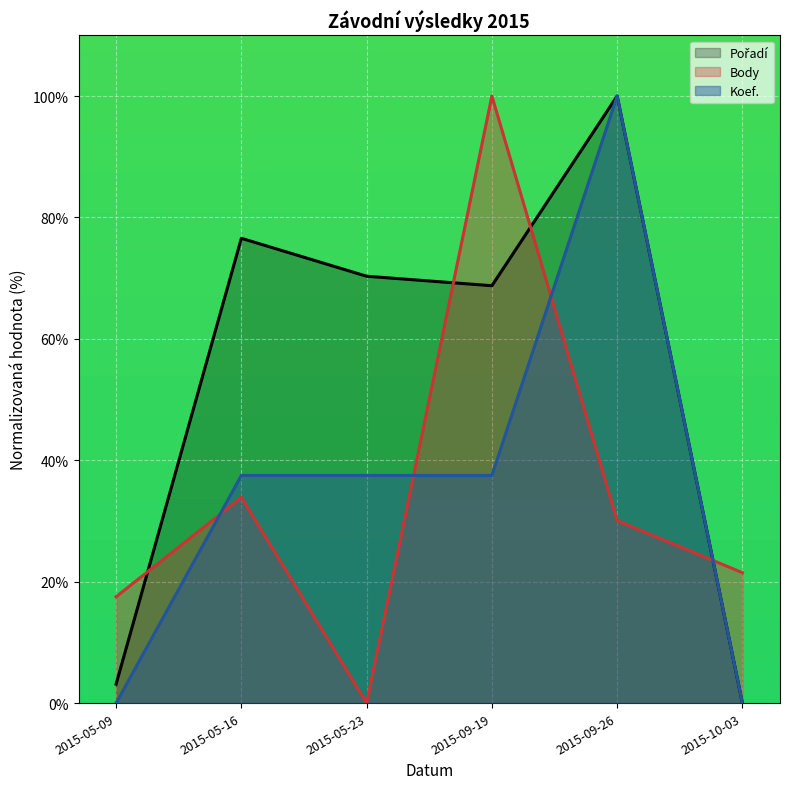

At 2015-09-19, list the series in order from smallest to largest.

Koef. (line), Pořadí (line), Body (line)